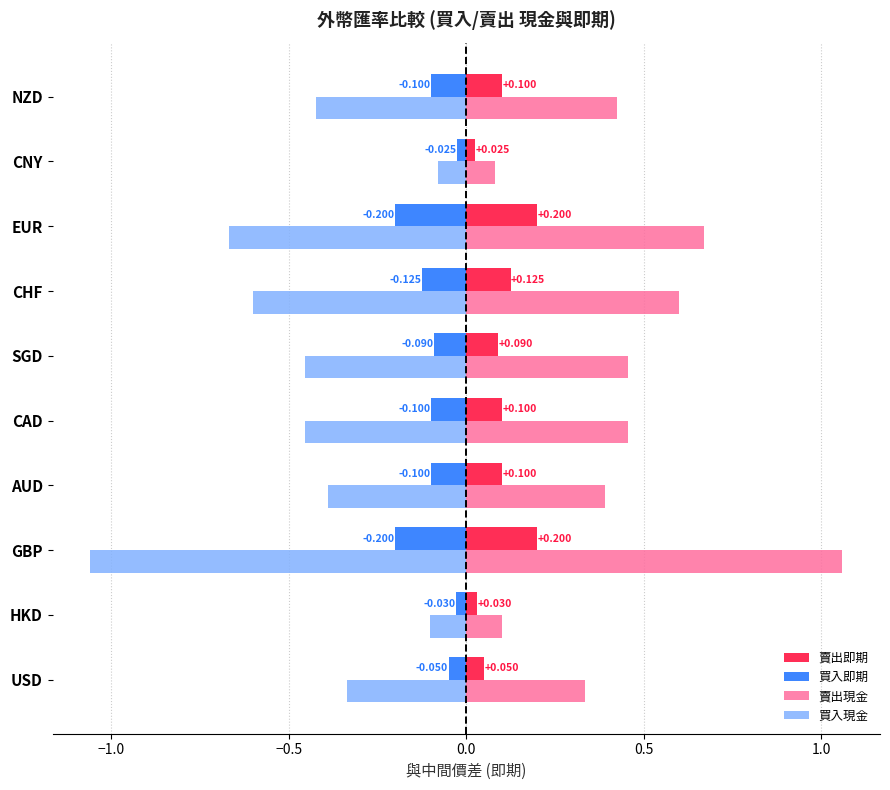

What is the average value of the 賣出即期 series?

0.1